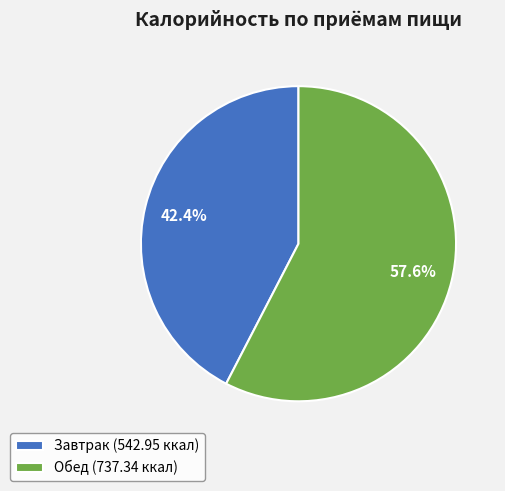

Rank the categories by value from lowest to highest.

Завтрак, Обед